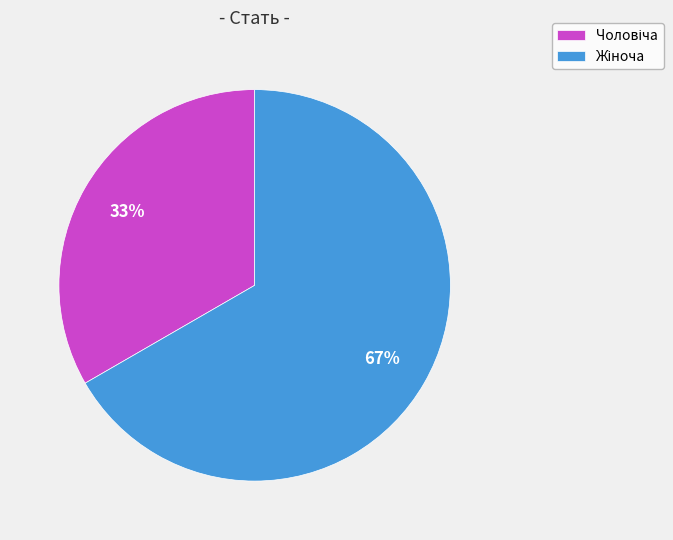

How many segments does this pie chart have?

2